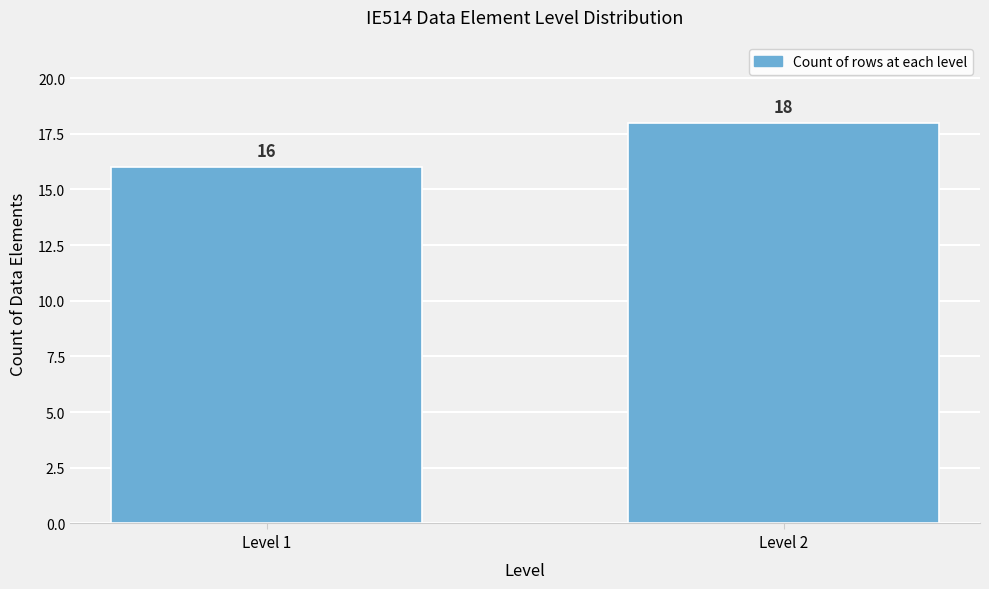

Reading left to right, list all the values displayed in this chart.

16	18